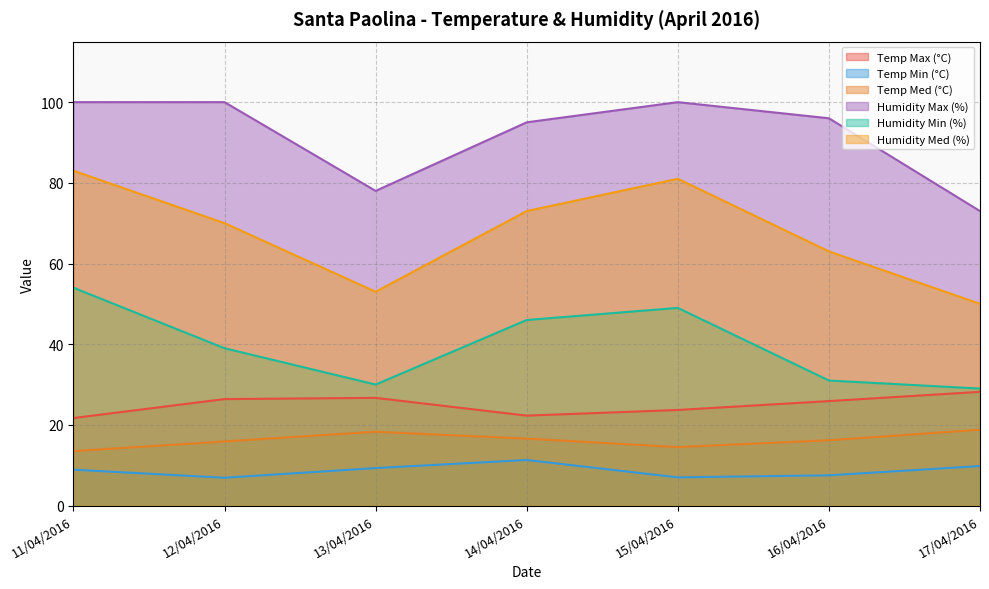

Which series has the largest total across all categories?

Humidity Max (%)